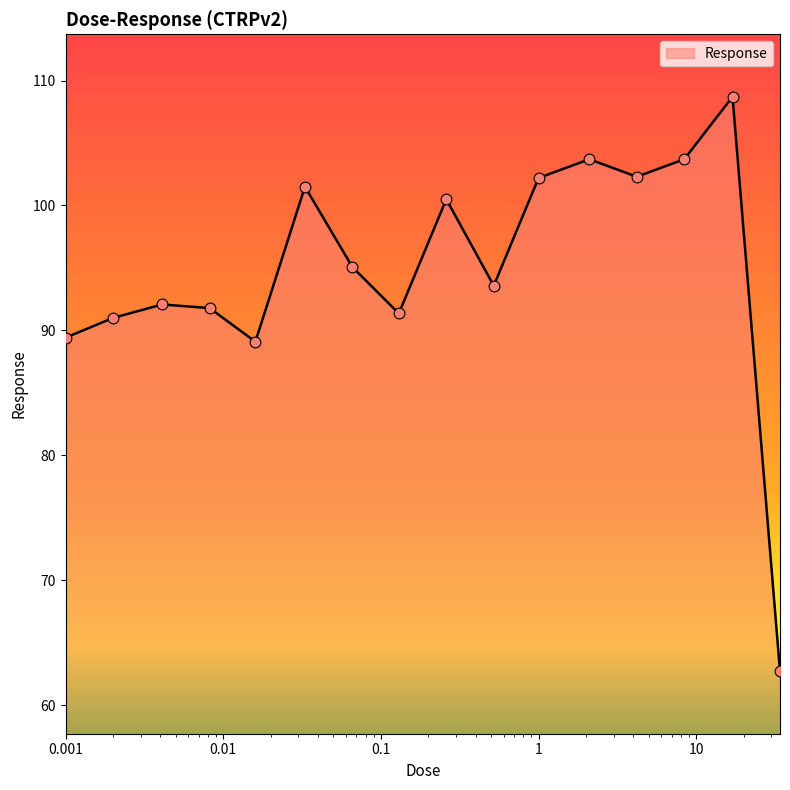

What is the minimum value shown in the chart?

62.7